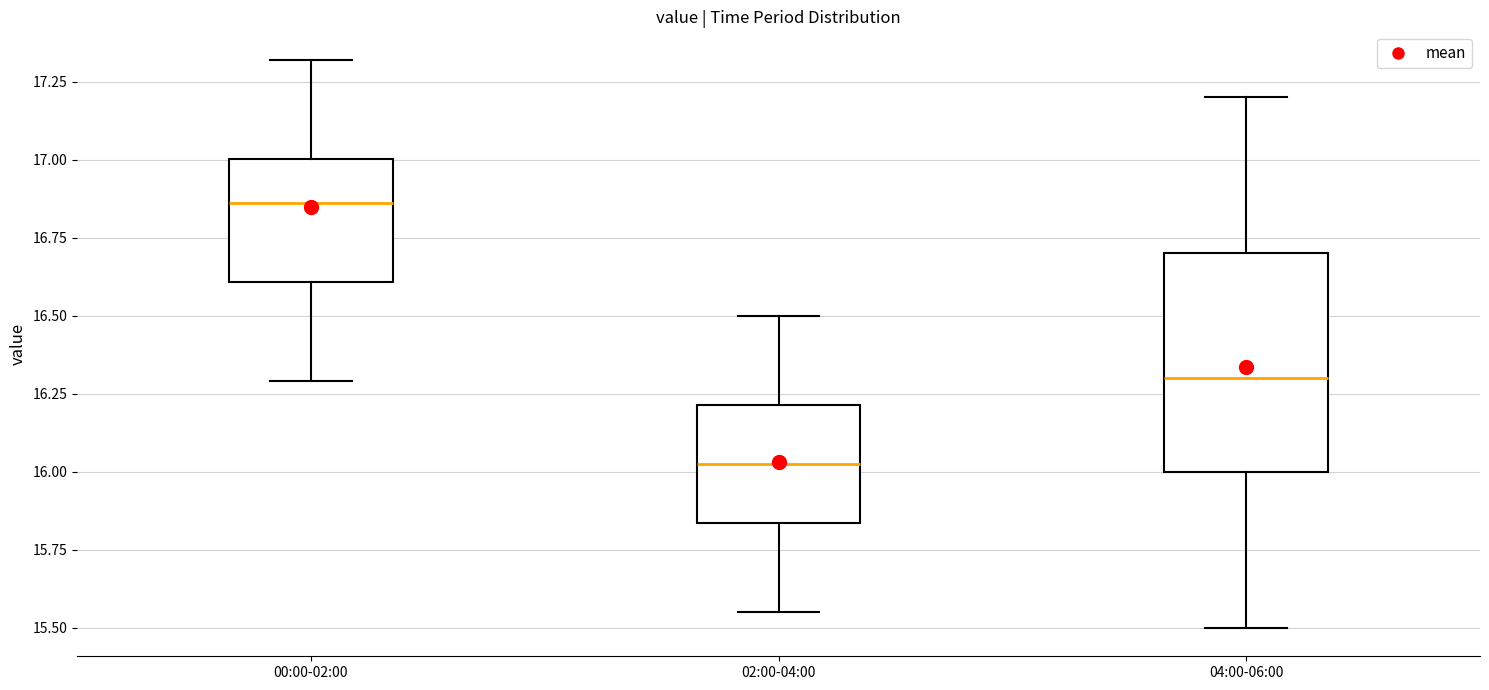

Reading left to right, read every box against the y-axis: the position of its median line, the range the box covers, and the ends of its whiskers. The values are not printed on the chart, so give them approximately, as read against the axis.

00:00-02:00: median 16.85, box 16.60 to 17.00, whiskers 16.30 to 17.30
02:00-04:00: median 16.05, box 15.85 to 16.20, whiskers 15.55 to 16.50
04:00-06:00: median 16.30, box 16.00 to 16.70, whiskers 15.50 to 17.20